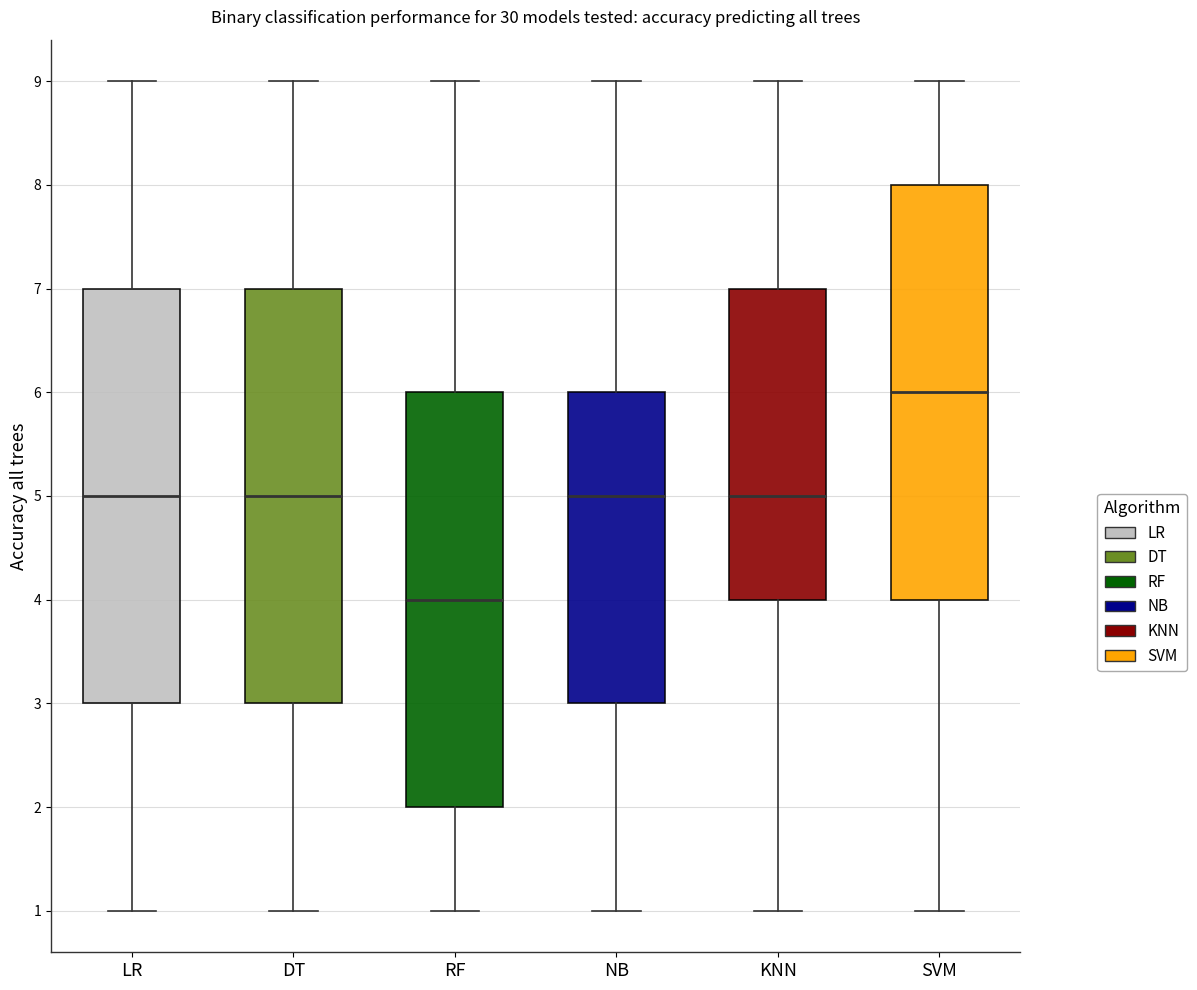

Reading left to right, transcribe this box plot: for each box, give where its median line is, the range the box spans, and where its two whiskers end, as read against the y-axis. The values are not printed on the chart, so give them approximately, as read against the axis.

LR: median 5, box 3 to 7, whiskers 1 to 9
DT: median 5, box 3 to 7, whiskers 1 to 9
RF: median 4, box 2 to 6, whiskers 1 to 9
NB: median 5, box 3 to 6, whiskers 1 to 9
KNN: median 5, box 4 to 7, whiskers 1 to 9
SVM: median 6, box 4 to 8, whiskers 1 to 9